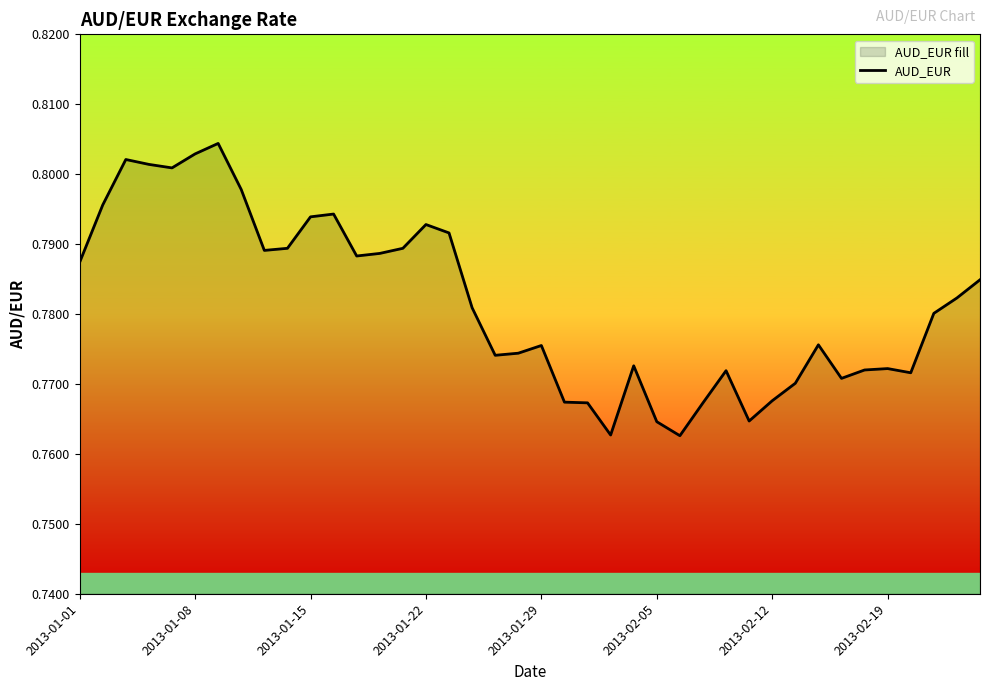

The value at 2013-01-15 is 1.4. True or false?

False